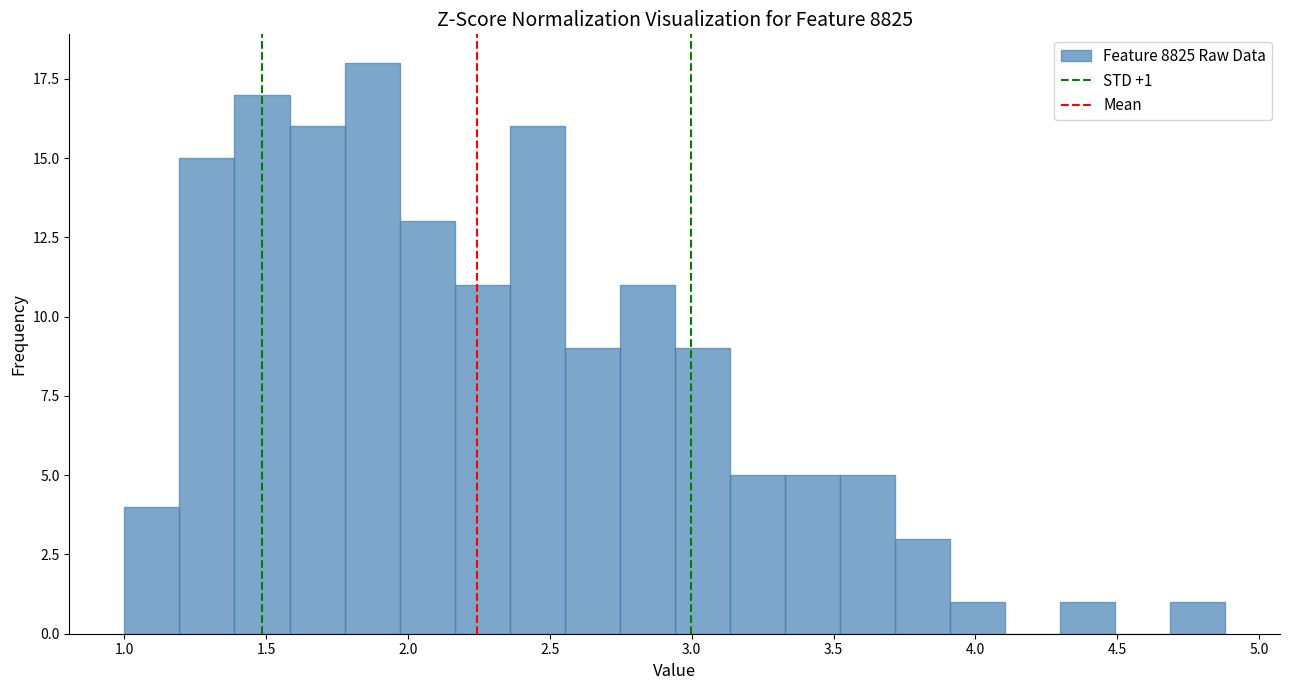

Read against the x-axis, roughly where is the centre of the tallest bar?

1.85